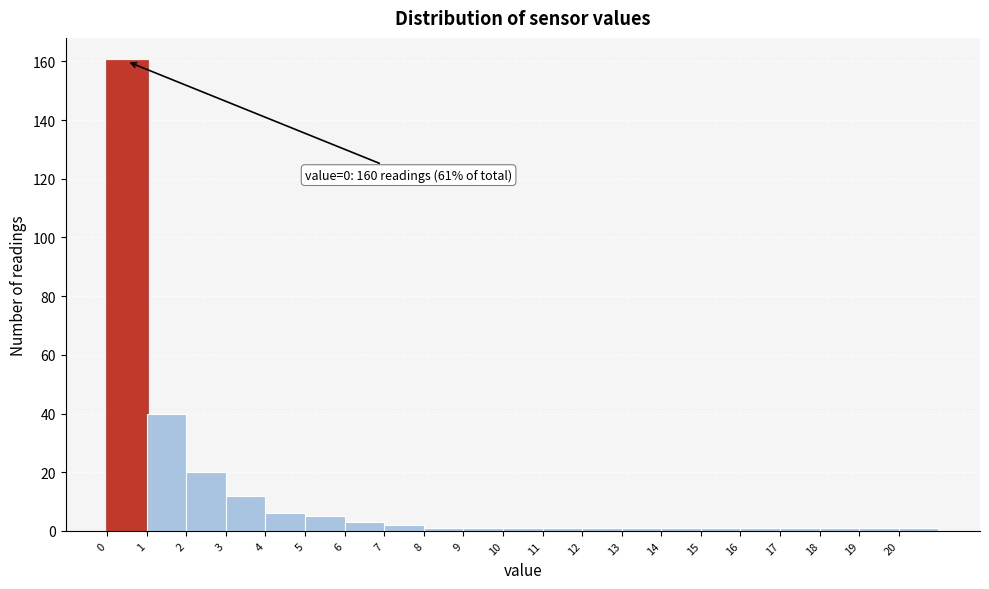

Over which range of the x-axis is the bar tallest?

0 to 1